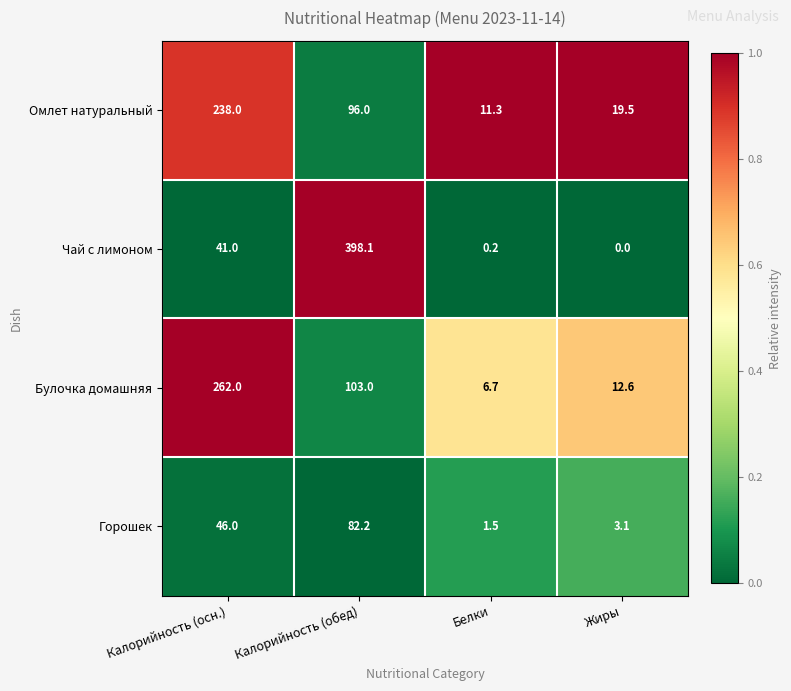

Which series has the largest total across all categories?

Чай с лимоном